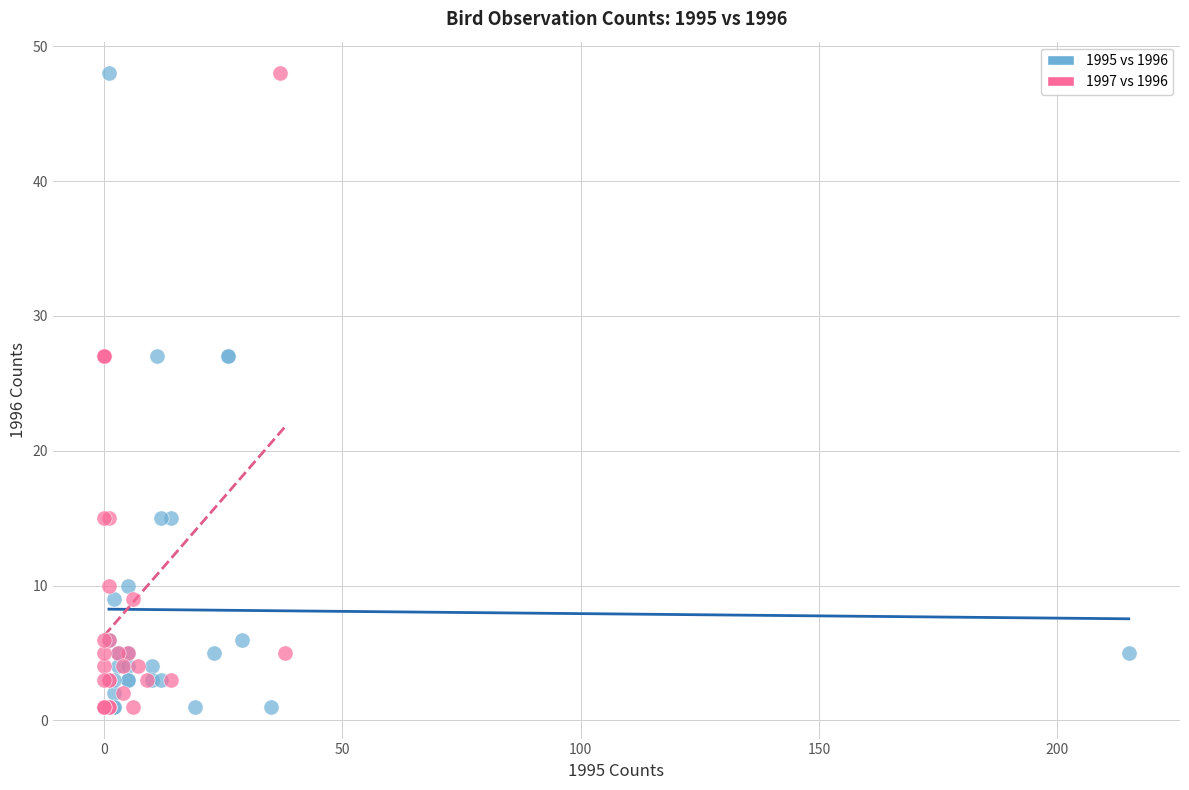

What are all the series names shown in the legend?

1995 vs 1996, 1997 vs 1996